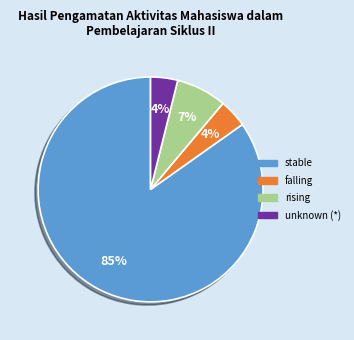

Is there a majority slice in this chart?

Yes